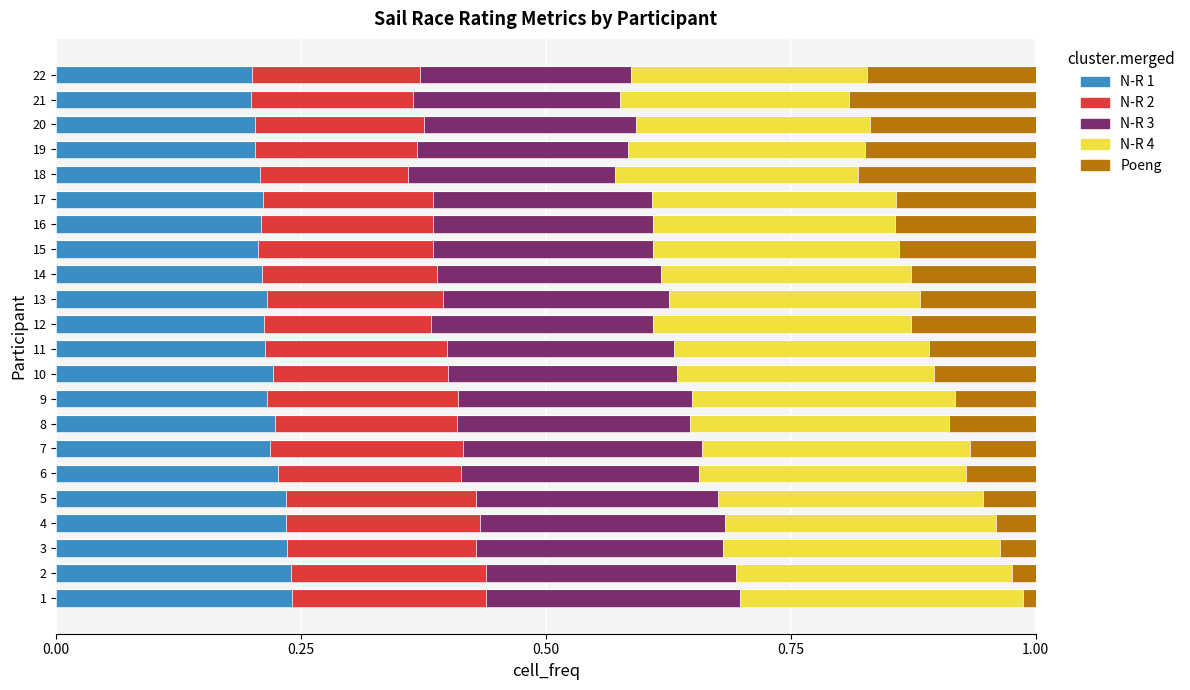

Is it true that N-R 1 equals 0.2 at 15?

True